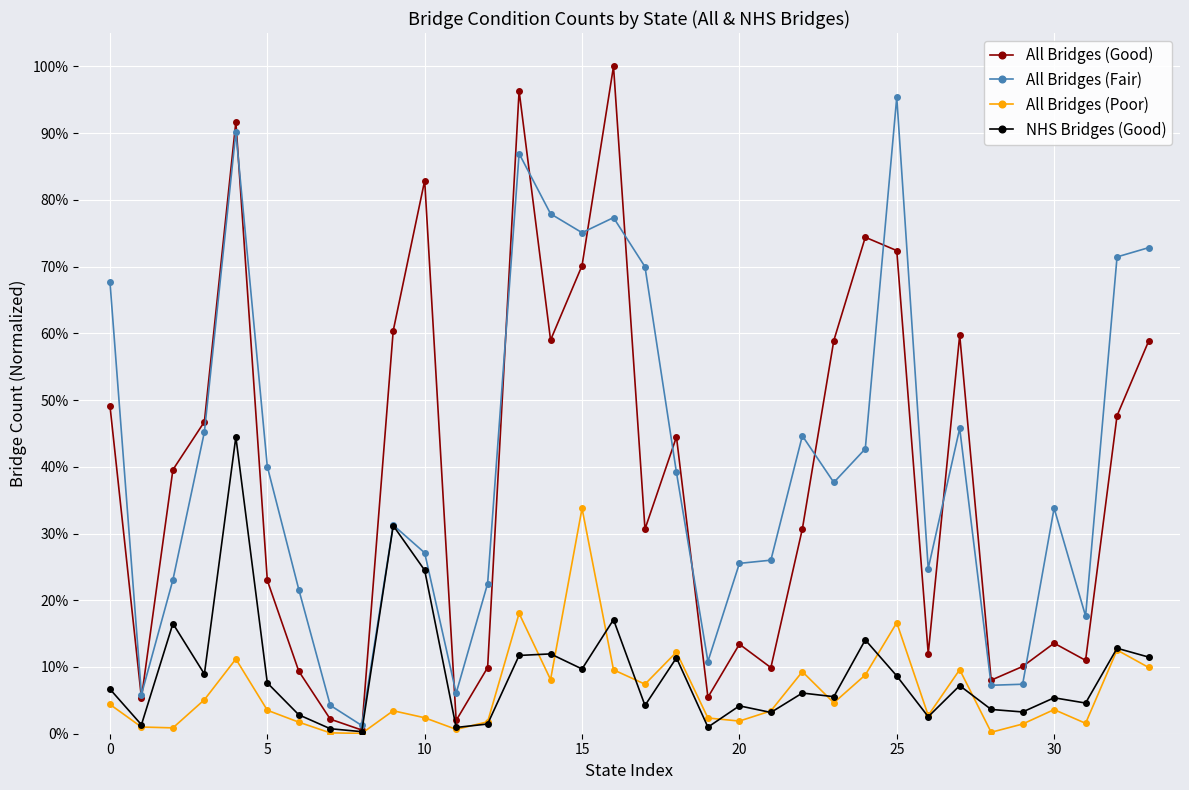

What are all the series names shown in the legend?

All Bridges (Good), All Bridges (Fair), All Bridges (Poor), NHS Bridges (Good)